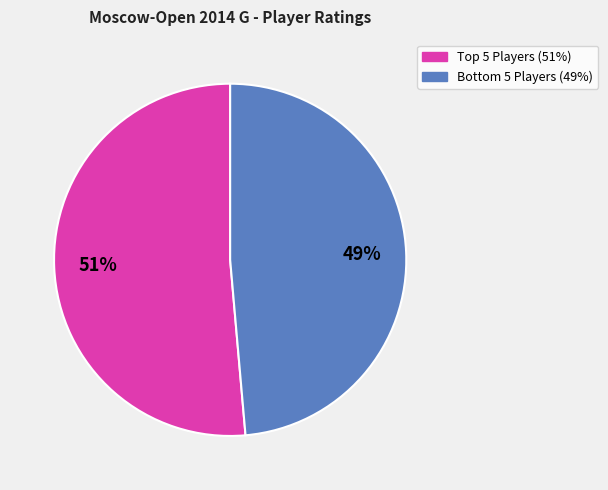

Is there a majority slice in this chart?

Yes